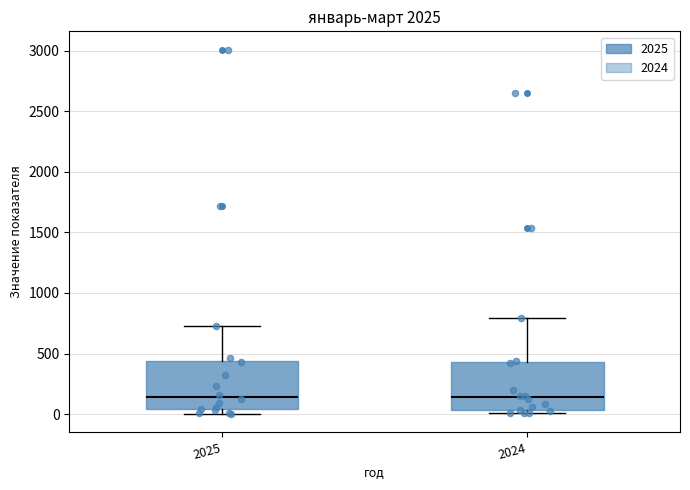

Where is the upper edge of the box at x = 2024 on the y-axis? The values are not printed on the chart, so give them approximately, as read against the axis.

450